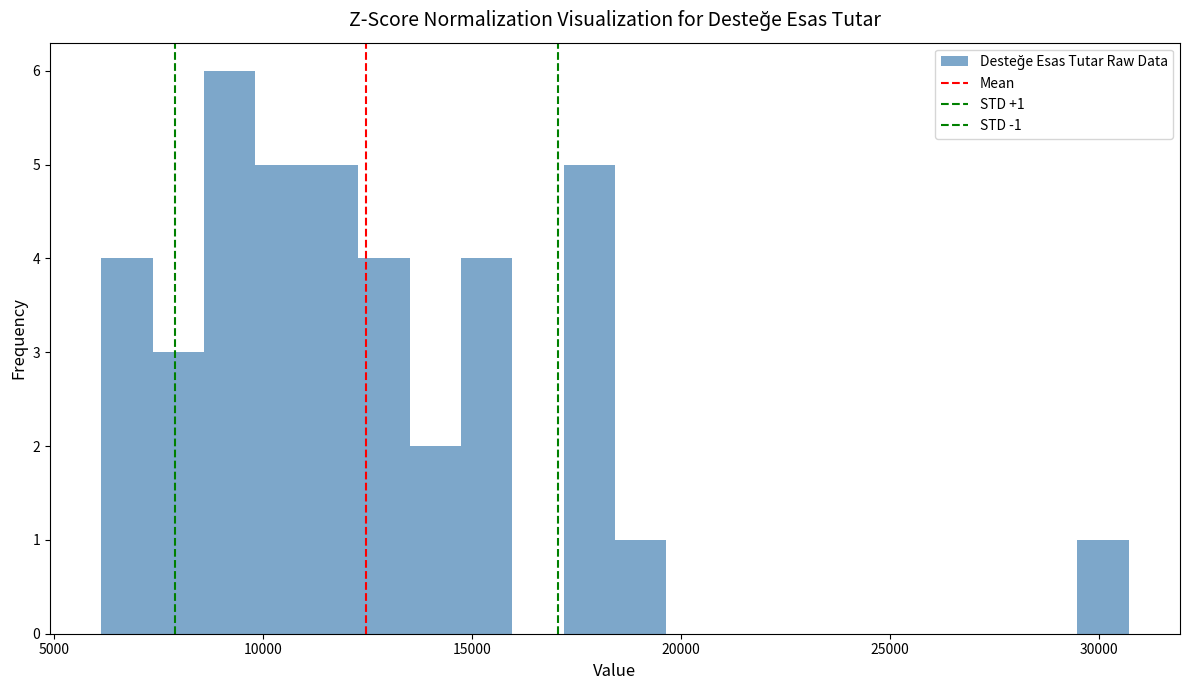

Around what value on the x-axis is the tallest bar? Give the approximate position of its centre, as read against the axis.

9000